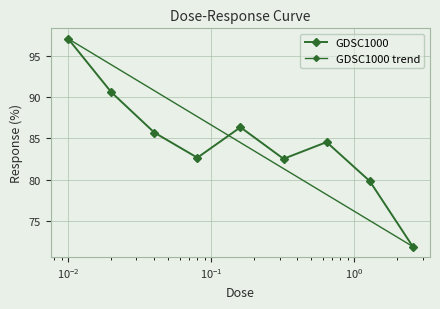

What is the change in value from 0.04 to 0.32?

-3.2